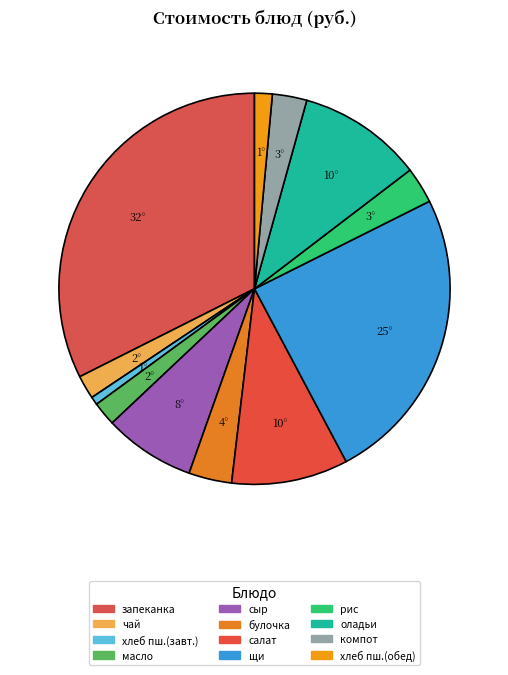

What is the smallest slice in the pie chart?

хлеб пшеничный (завтрак)